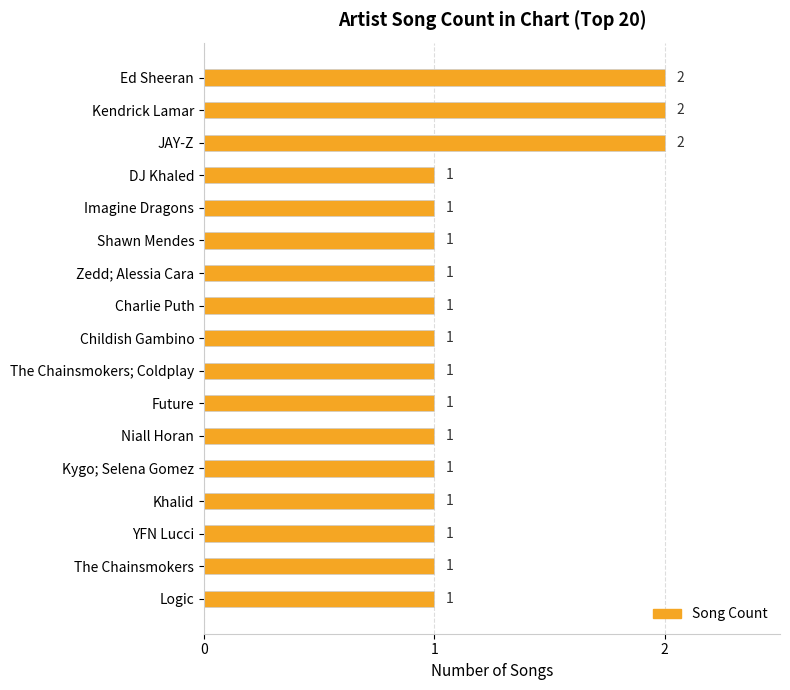

What position from the top is DJ Khaled?

4